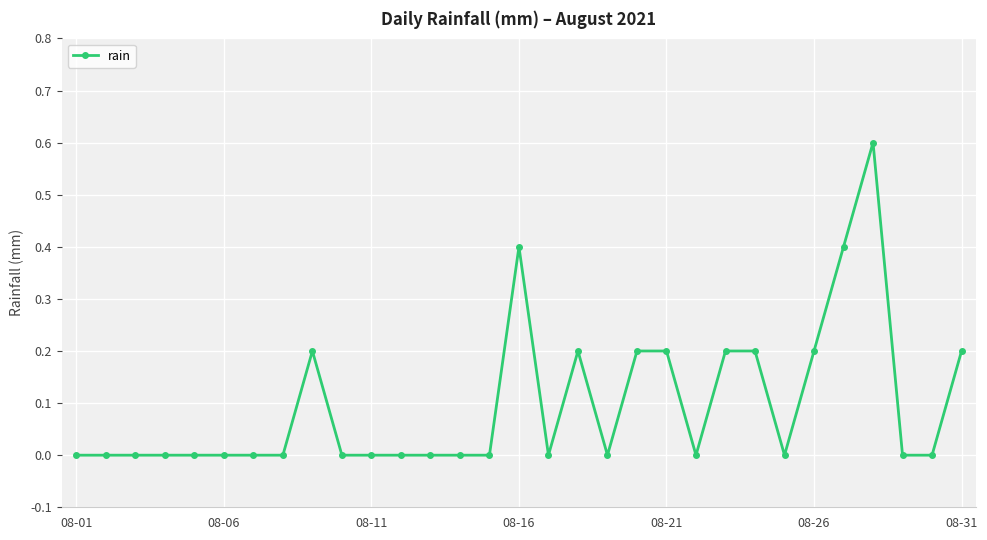

True or false: the data has more than 2 interior local peaks.

True